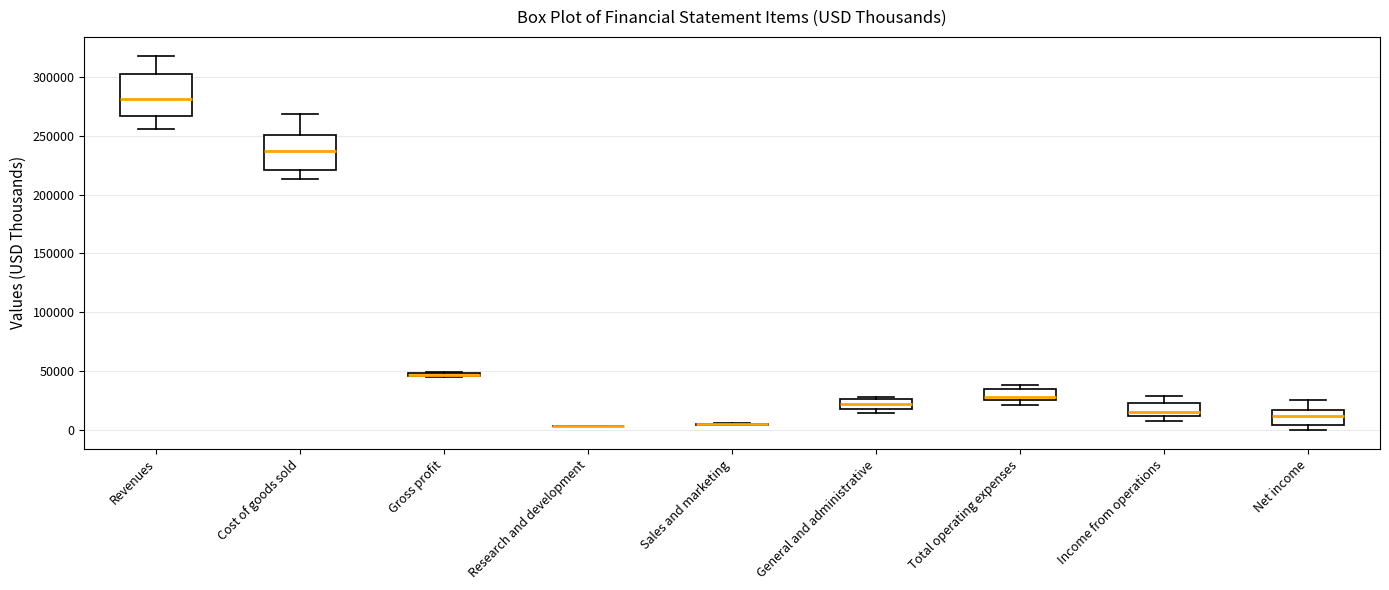

Where is the lower edge of the box for Gross profit on the y-axis? The values are not printed on the chart, so give them approximately, as read against the axis.

45000